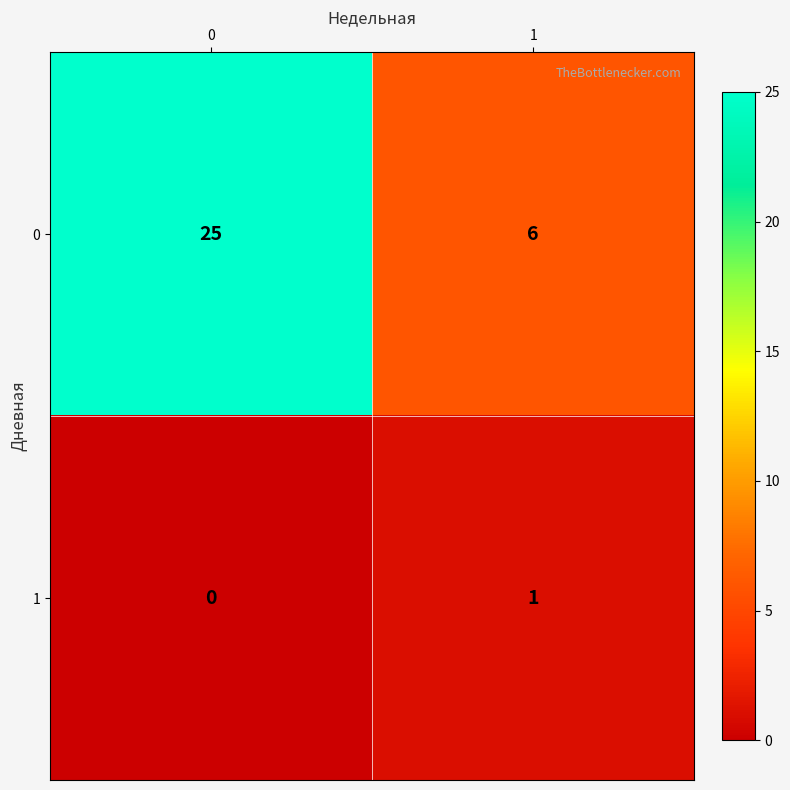

Which series has the largest total across all categories?

0